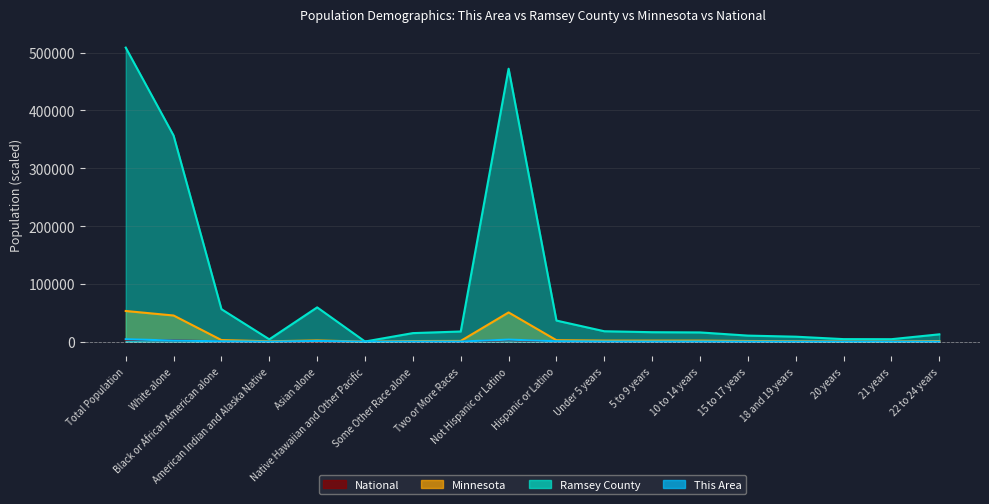

True or false: National has more than 0 points higher than both neighbors.

True